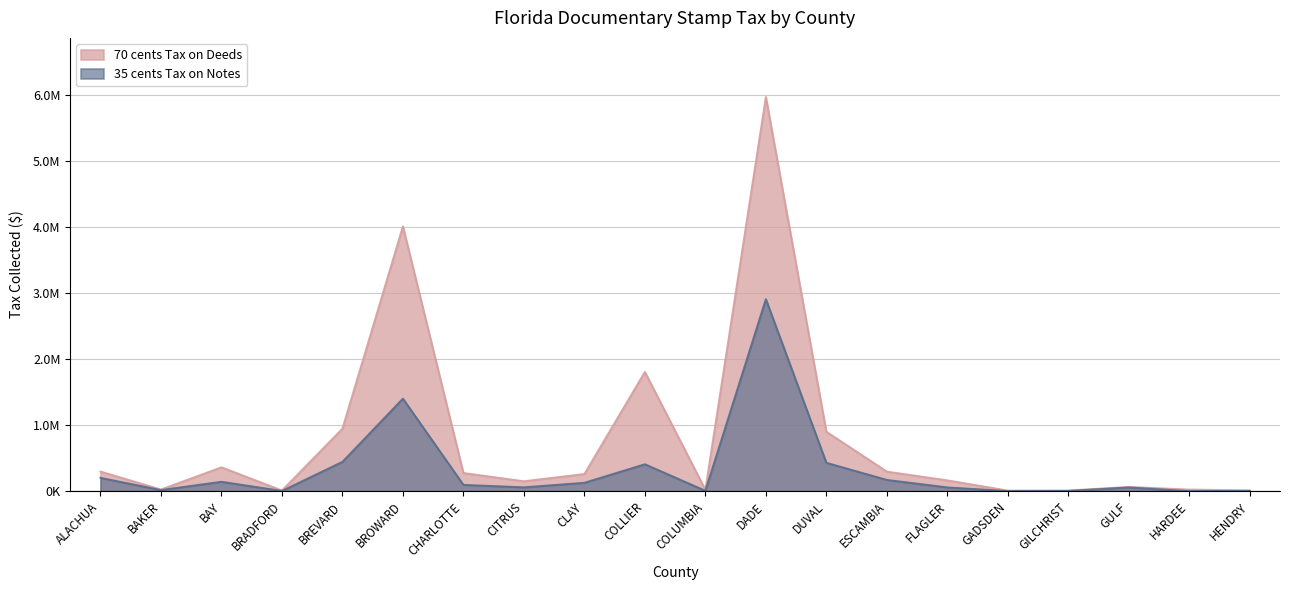

Which series has the widest spread of values?

70 cents Tax on Deeds